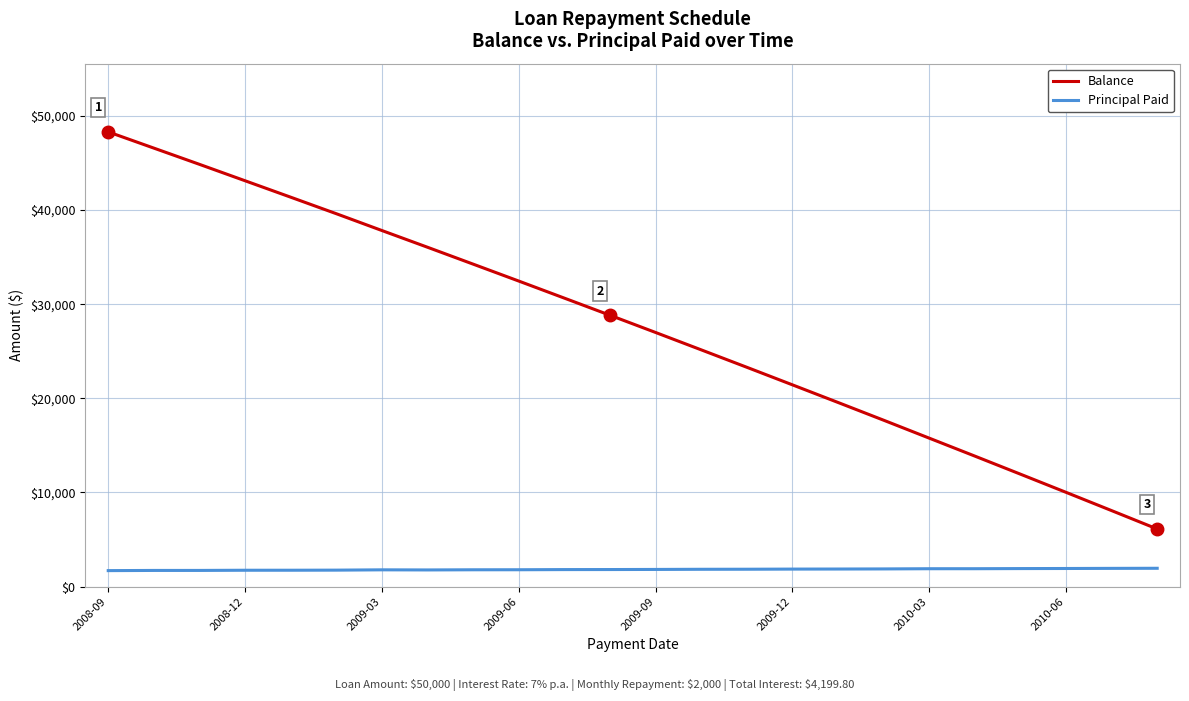

List the series in order of their overall mean, lowest first.

Principal Paid, Balance